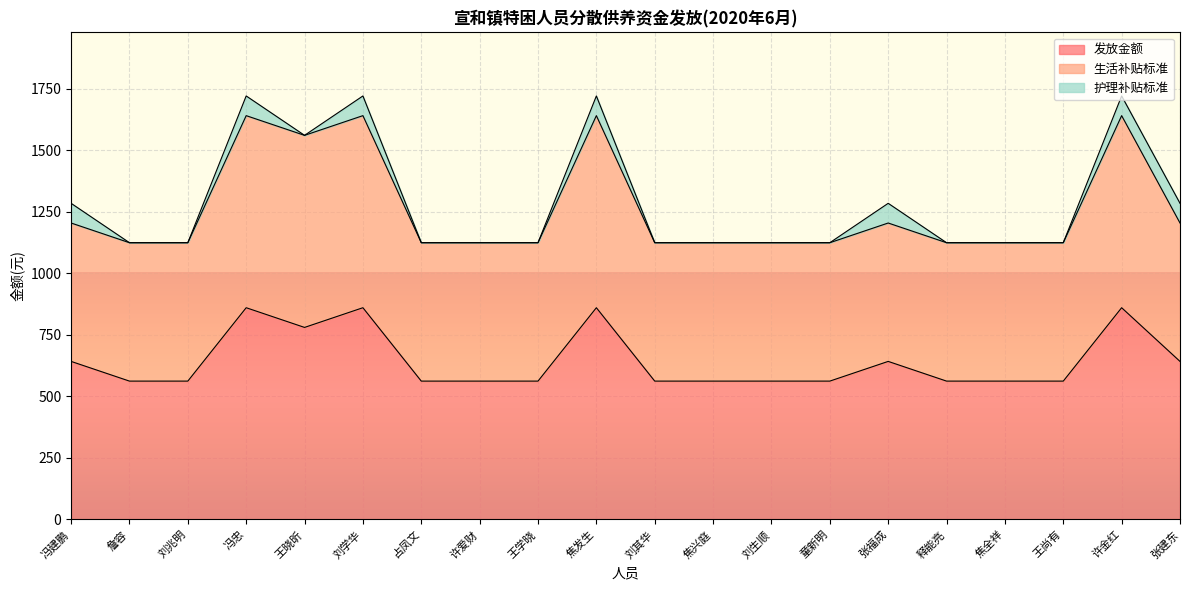

What position from the left is 焦发生?

10